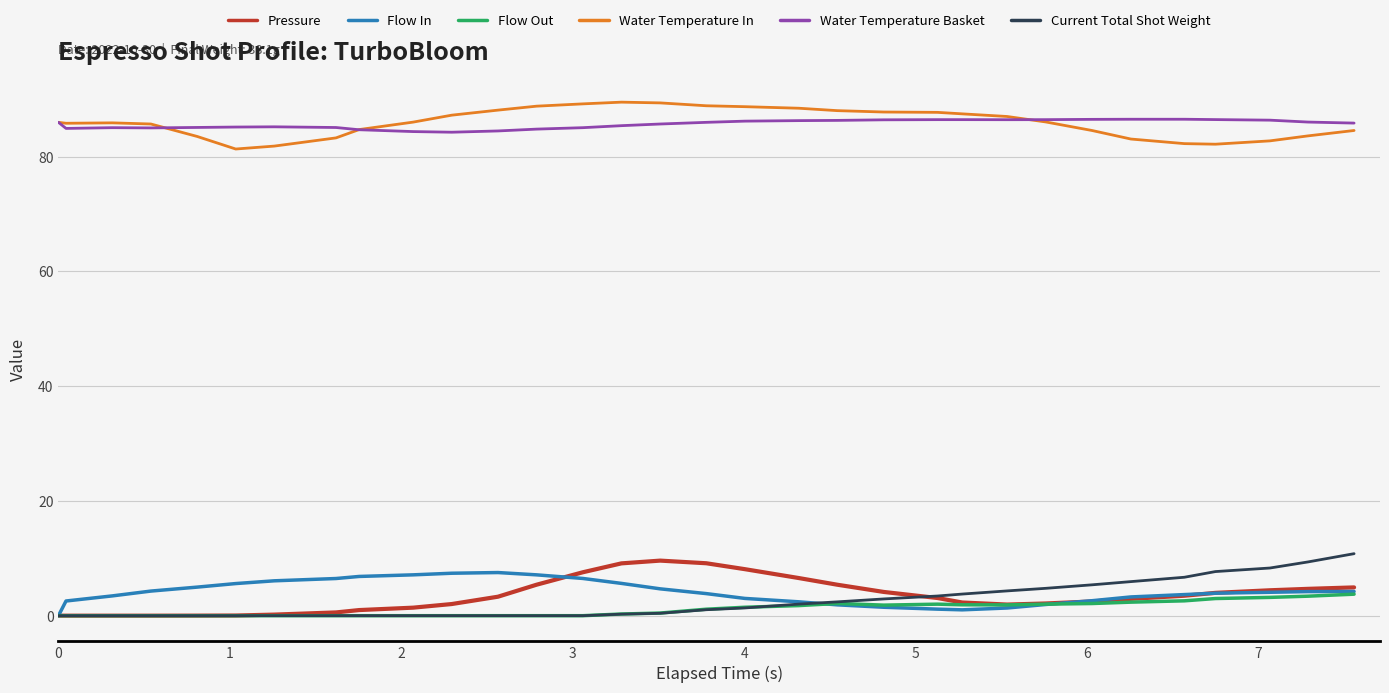

True or false: Water Temperature Basket and Pressure intersect in this chart.

False